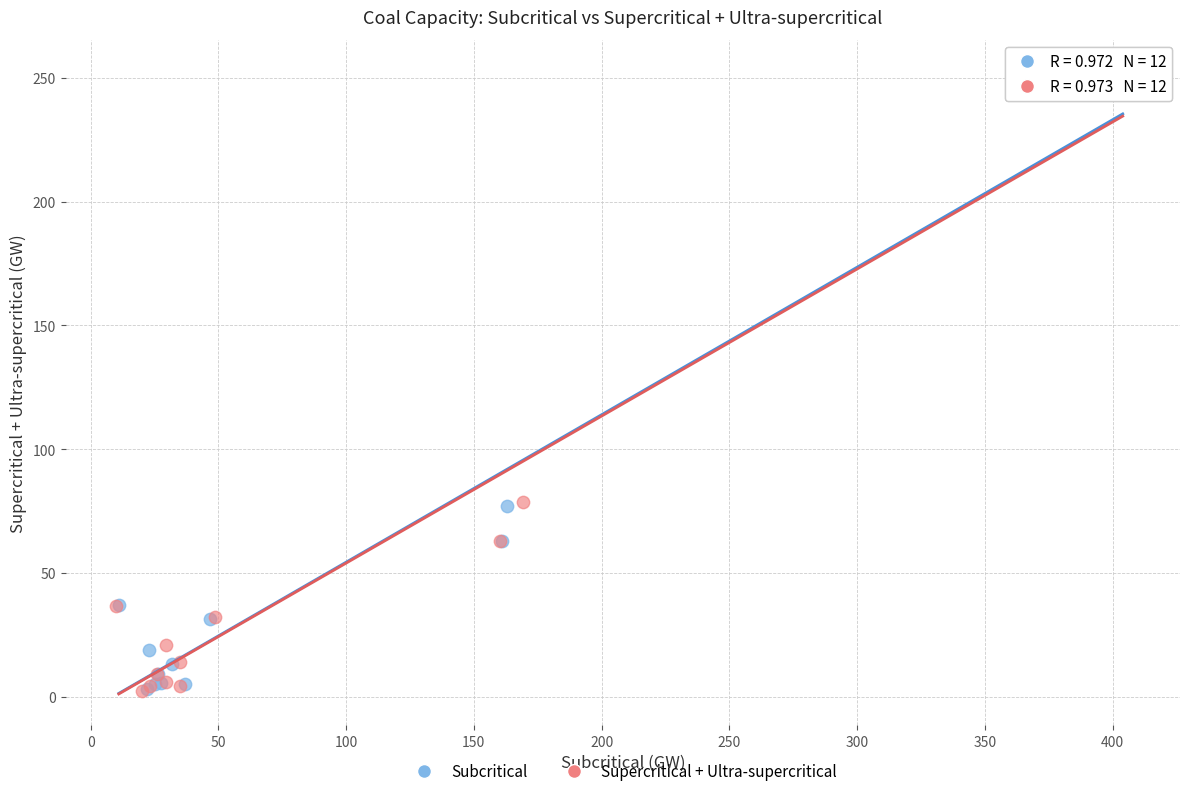

Which series has the widest spread of Y values?

Supercritical + Ultra-supercritical